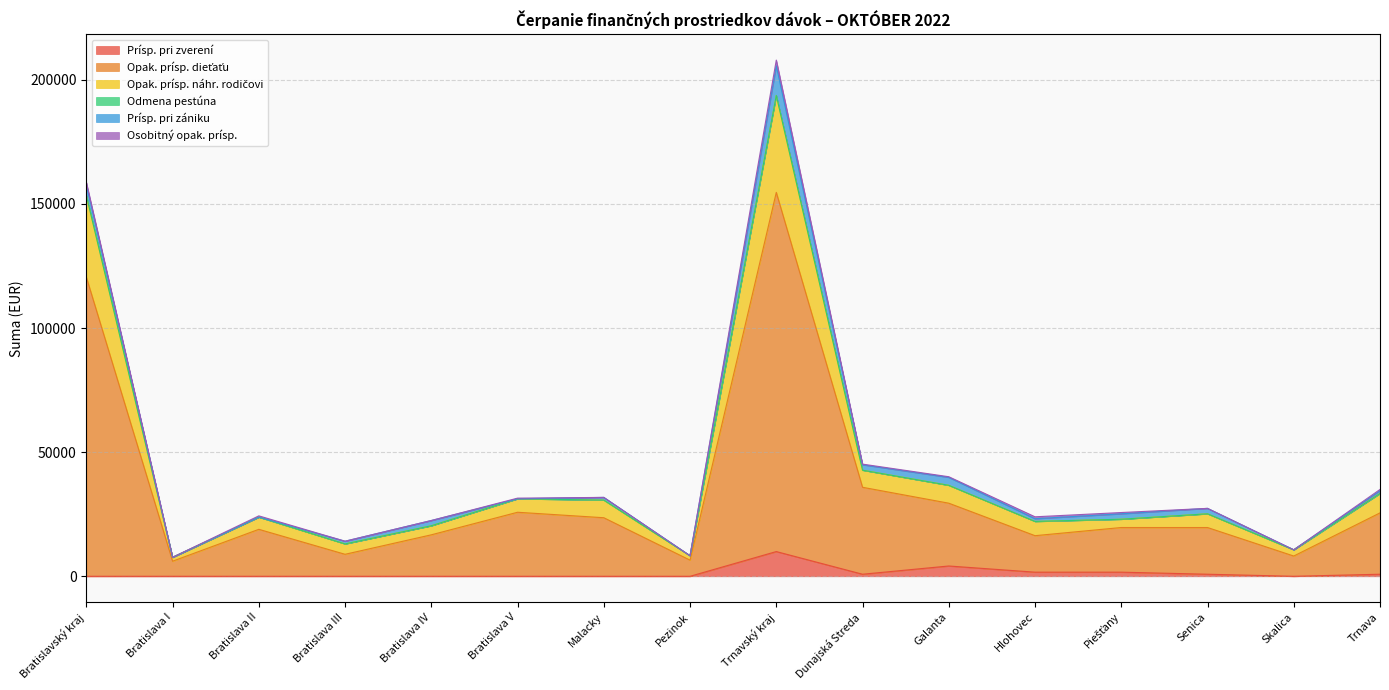

At which label does Prísp. pri zverení reach its peak?

Trnavský kraj